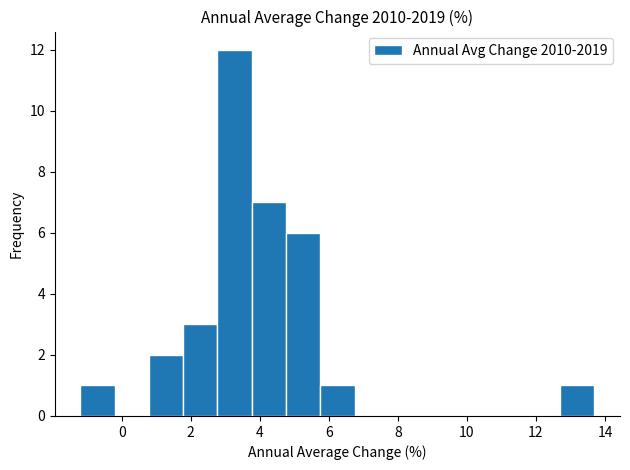

Reading left to right, transcribe this chart: for each bar, give the range it covers on the x-axis and its height. Neither the bar edges nor the heights are printed on the chart, so give them approximately, as read against the axes.

-1.2 to -0.2: 1
-0.2 to 0.8: 0
0.8 to 1.8: 2
1.8 to 2.8: 3
2.8 to 3.8: 12
3.8 to 4.8: 7
4.8 to 5.8: 6
5.8 to 6.8: 1
6.8 to 7.8: 0
7.8 to 8.8: 0
8.8 to 9.8: 0
9.8 to 10.8: 0
10.8 to 11.8: 0
11.8 to 12.6: 0
12.6 to 13.6: 1